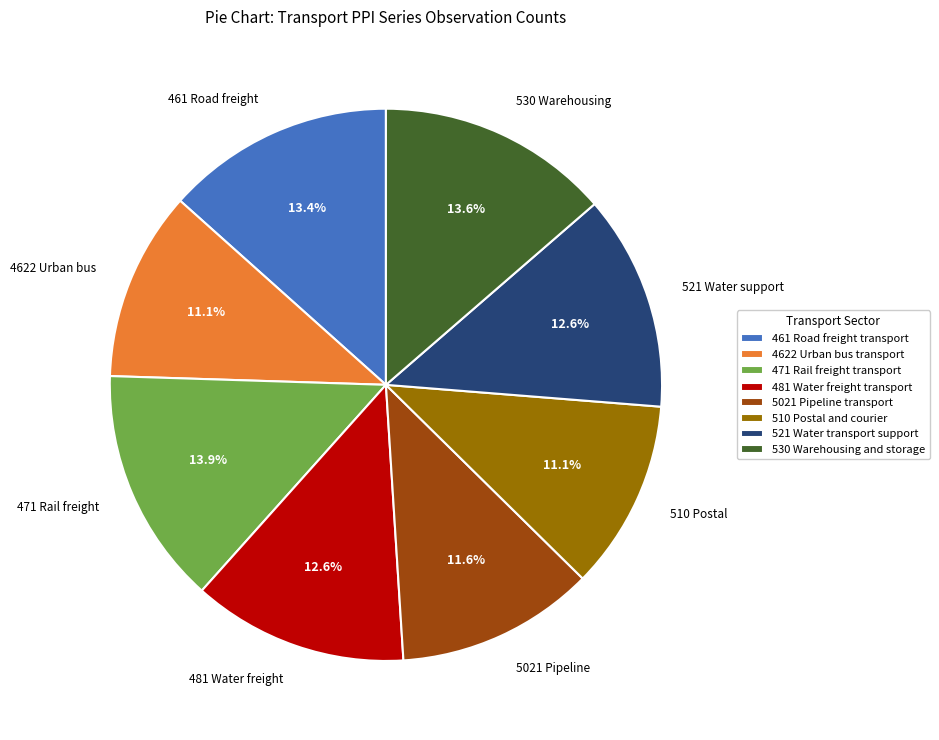

To the nearest percent, what percentage of the pie is 461 Road freight transport?

13%